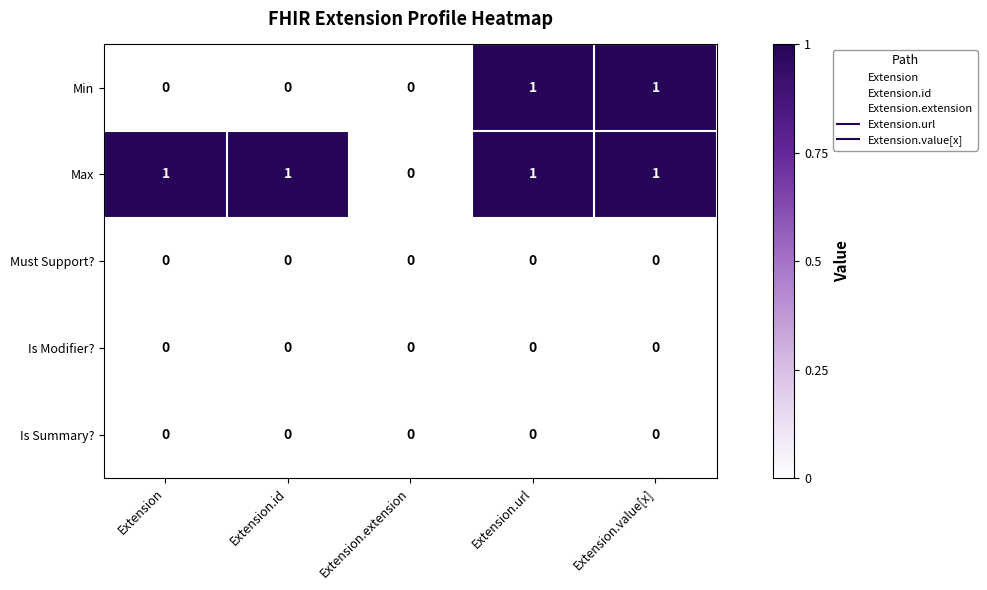

Reading left to right, transcribe all the data shown in this chart.

Min: Extension=0	Extension.id=0	Extension.extension=0	Extension.url=1	Extension.value[x]=1
Max: Extension=1	Extension.id=1	Extension.extension=0	Extension.url=1	Extension.value[x]=1
Must Support?: Extension=0	Extension.id=0	Extension.extension=0	Extension.url=0	Extension.value[x]=0
Is Modifier?: Extension=0	Extension.id=0	Extension.extension=0	Extension.url=0	Extension.value[x]=0
Is Summary?: Extension=0	Extension.id=0	Extension.extension=0	Extension.url=0	Extension.value[x]=0